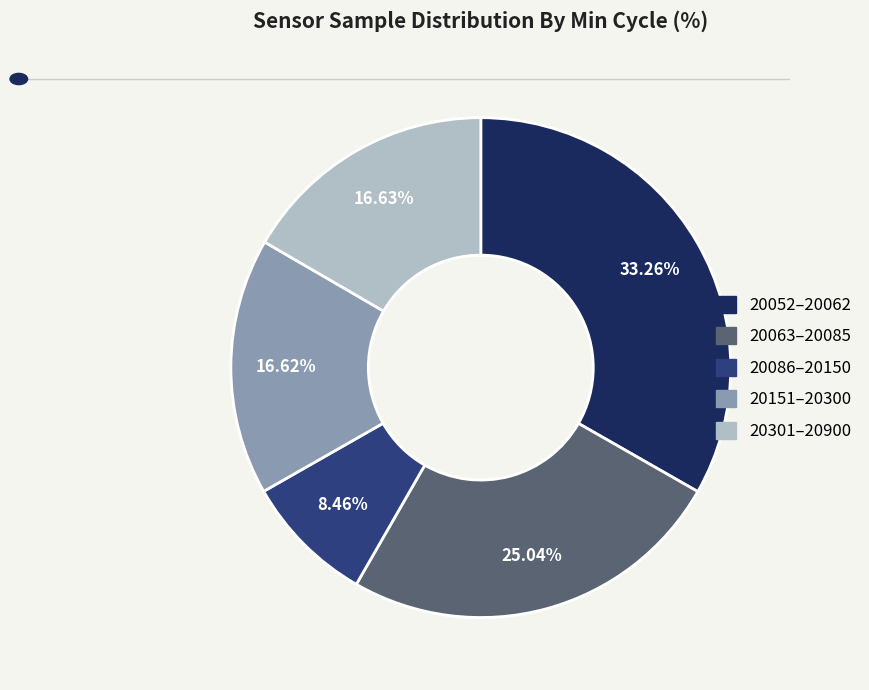

Count the number of slices in the pie.

5